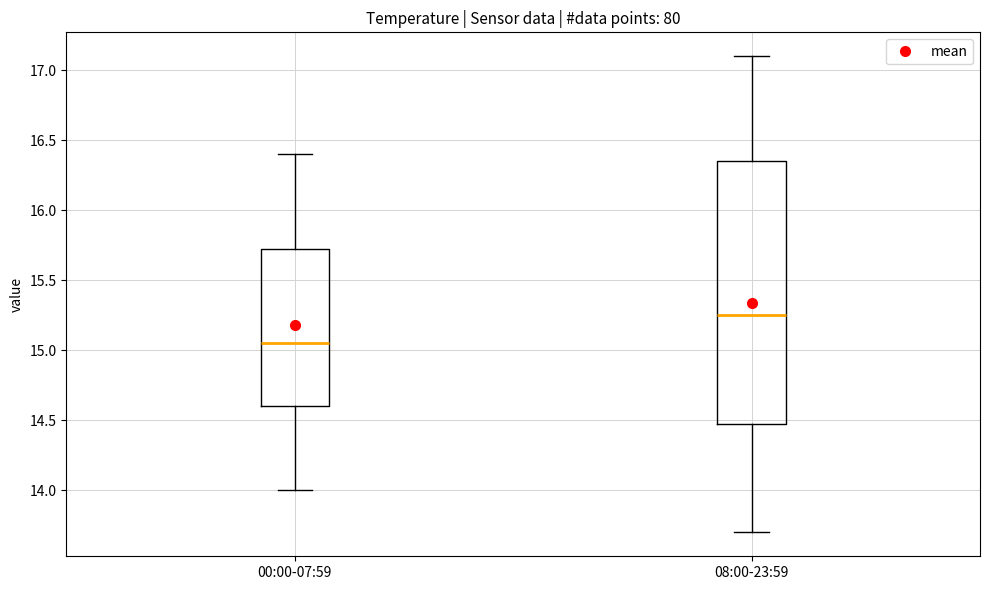

Reading left to right, transcribe this box plot: for each box, give where its median line is, the range the box spans, and where its two whiskers end, as read against the y-axis. The values are not printed on the chart, so give them approximately, as read against the axis.

00:00-07:59: median 15.05, box 14.60 to 15.75, whiskers 14.00 to 16.40
08:00-23:59: median 15.25, box 14.50 to 16.35, whiskers 13.70 to 17.10